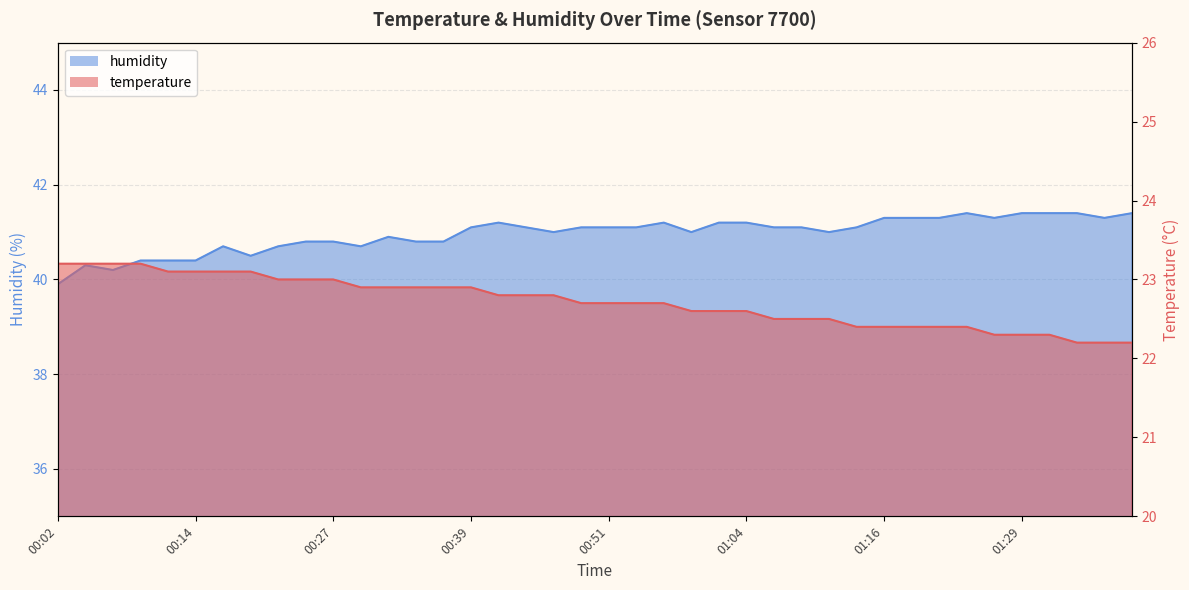

What is the value of the humidity point at the 32nd from the left?

41.3